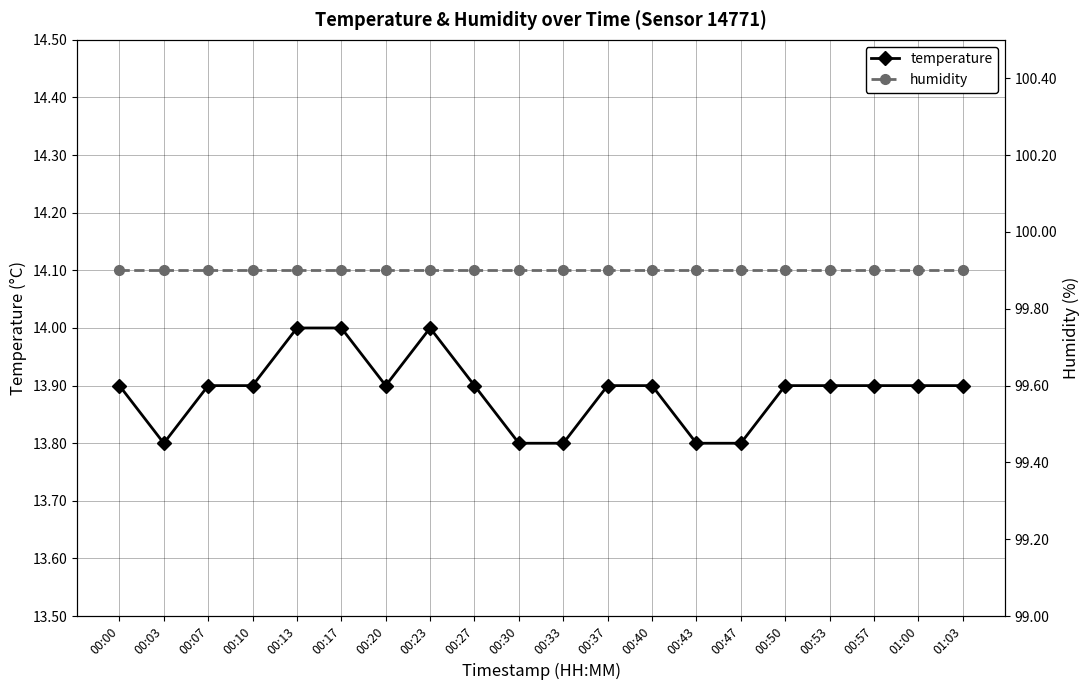

Which series has the largest total across all categories?

humidity